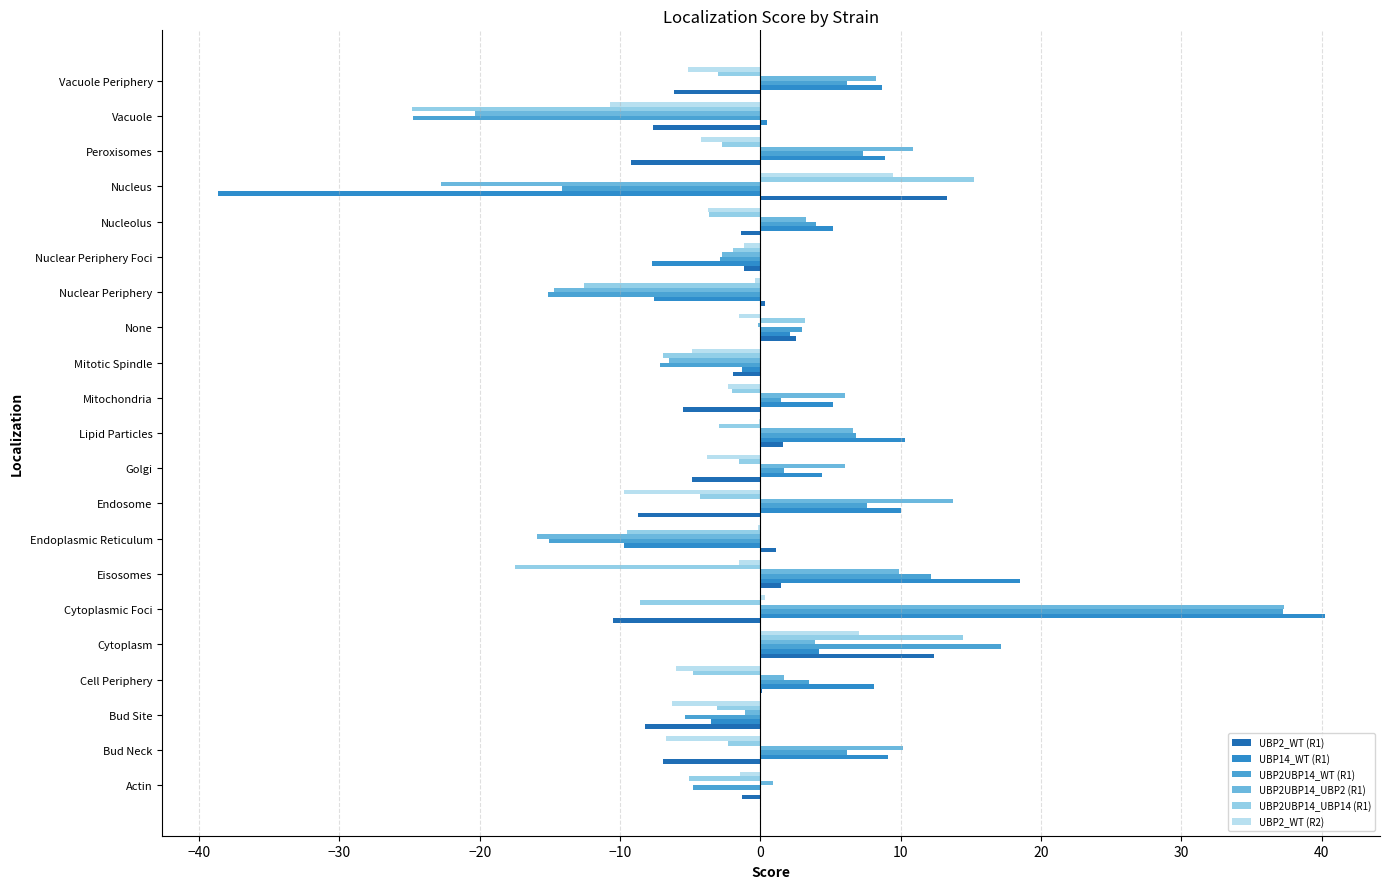

How many data points in UBP2UBP14_UBP2 (R1) are above 3?

11